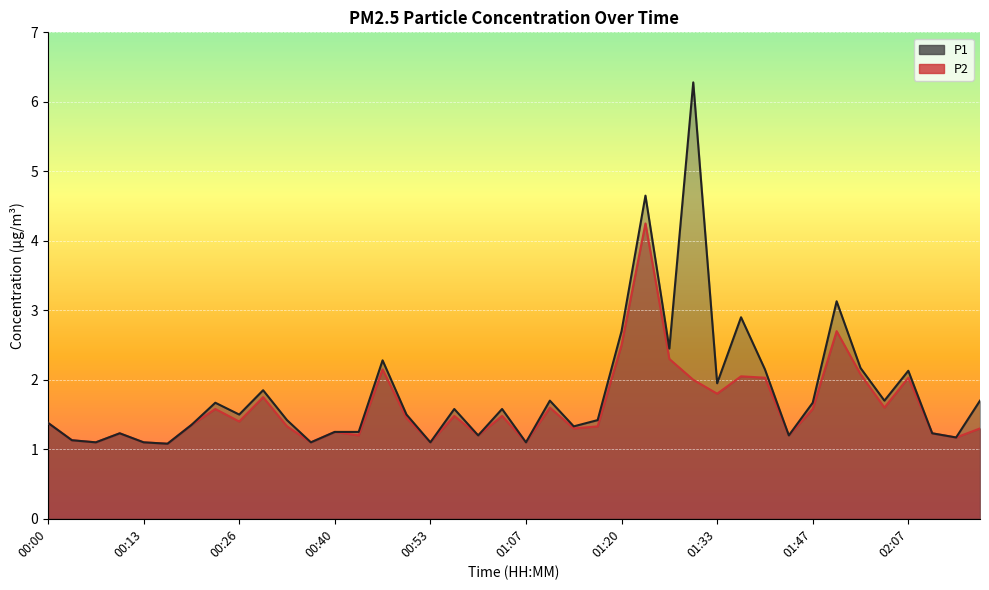

At which category does the chart reach its minimum across all series?

00:16